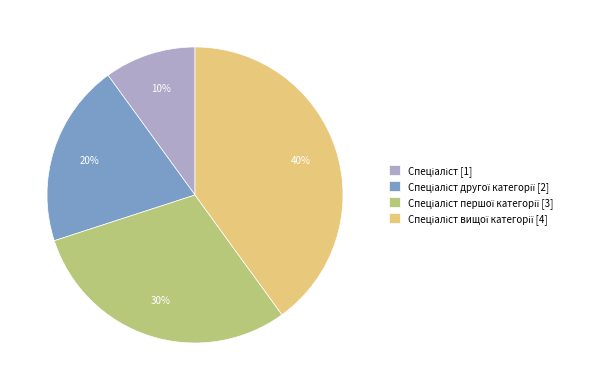

Does any single category account for the majority?

No